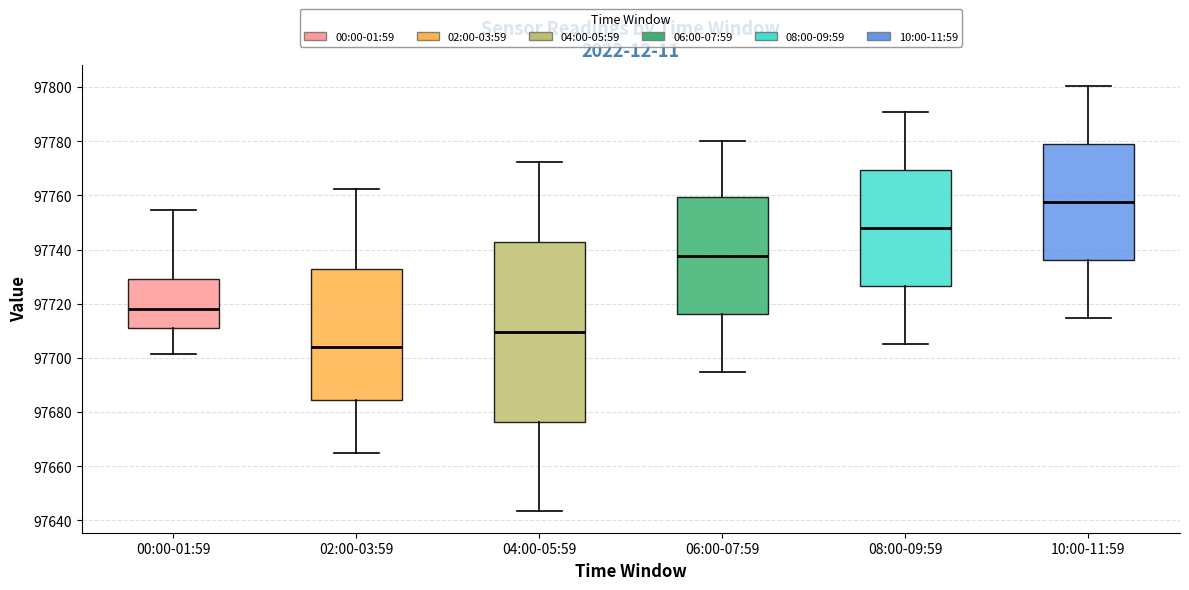

Reading left to right, transcribe this box plot: for each box, give where its median line is, the range the box spans, and where its two whiskers end, as read against the y-axis. The values are not printed on the chart, so give them approximately, as read against the axis.

00:00-01:59: median 97718, box 97712 to 97730, whiskers 97702 to 97754
02:00-03:59: median 97704, box 97684 to 97734, whiskers 97664 to 97762
04:00-05:59: median 97710, box 97676 to 97742, whiskers 97644 to 97772
06:00-07:59: median 97738, box 97716 to 97760, whiskers 97694 to 97780
08:00-09:59: median 97748, box 97726 to 97770, whiskers 97706 to 97790
10:00-11:59: median 97758, box 97736 to 97780, whiskers 97714 to 97800